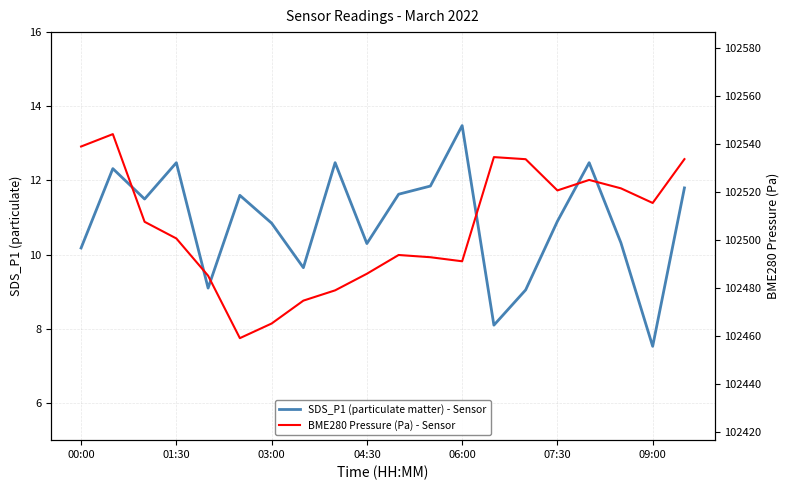

What is the value of the BME280 Pressure (Pa) - Sensor point at the 20th from the left?

102533.7